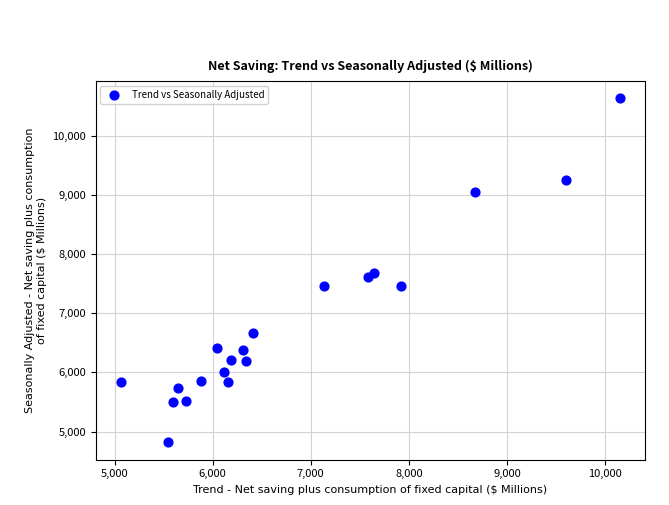

What is the range of X values (max minus min)?

5090